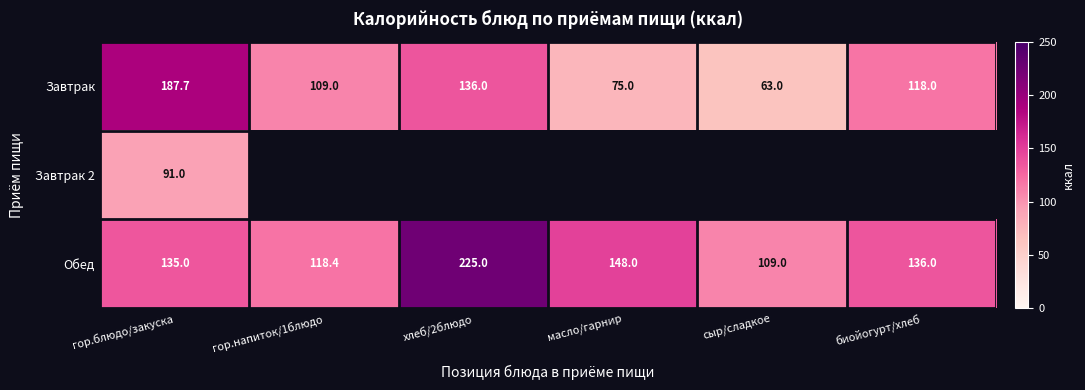

True or false: Завтрак has a value of 187.7 at гор.блюдо/закуска.

True